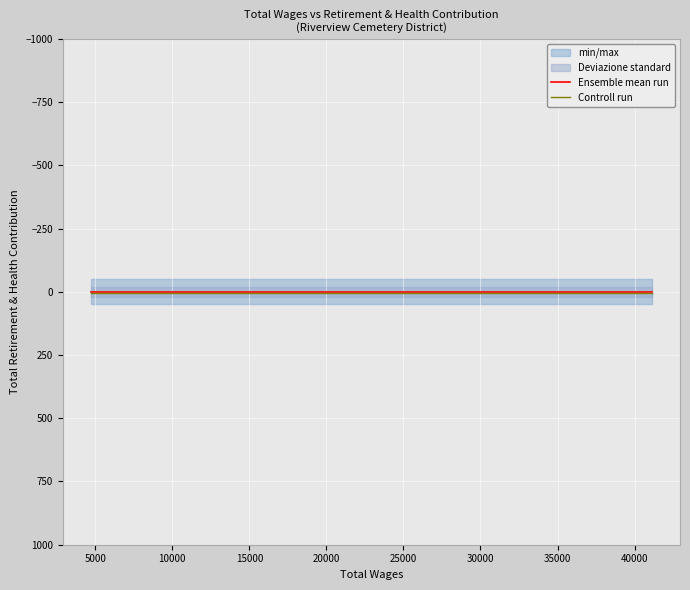

True or false: Controll run has more than 2 interior local peaks.

False